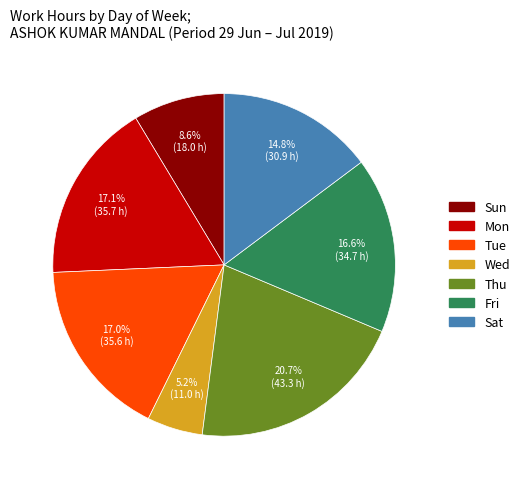

Which slice is the largest?

Thu